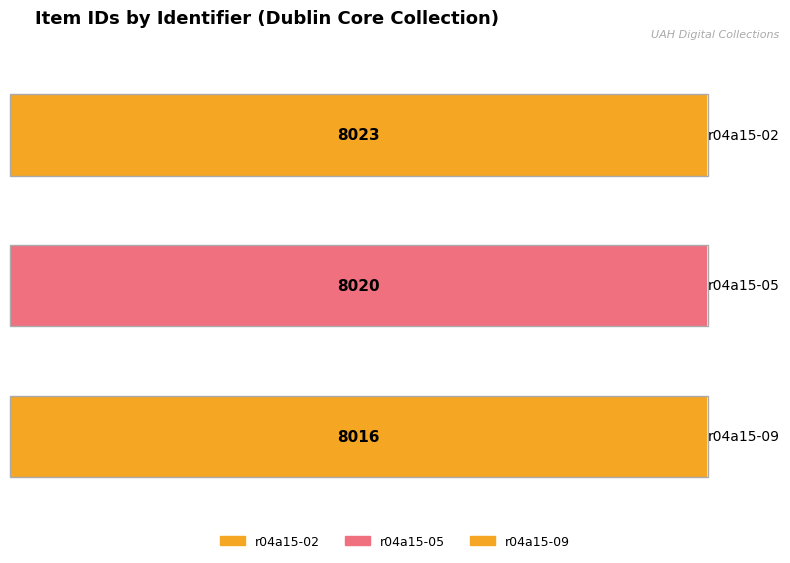

What is the average value?

8020